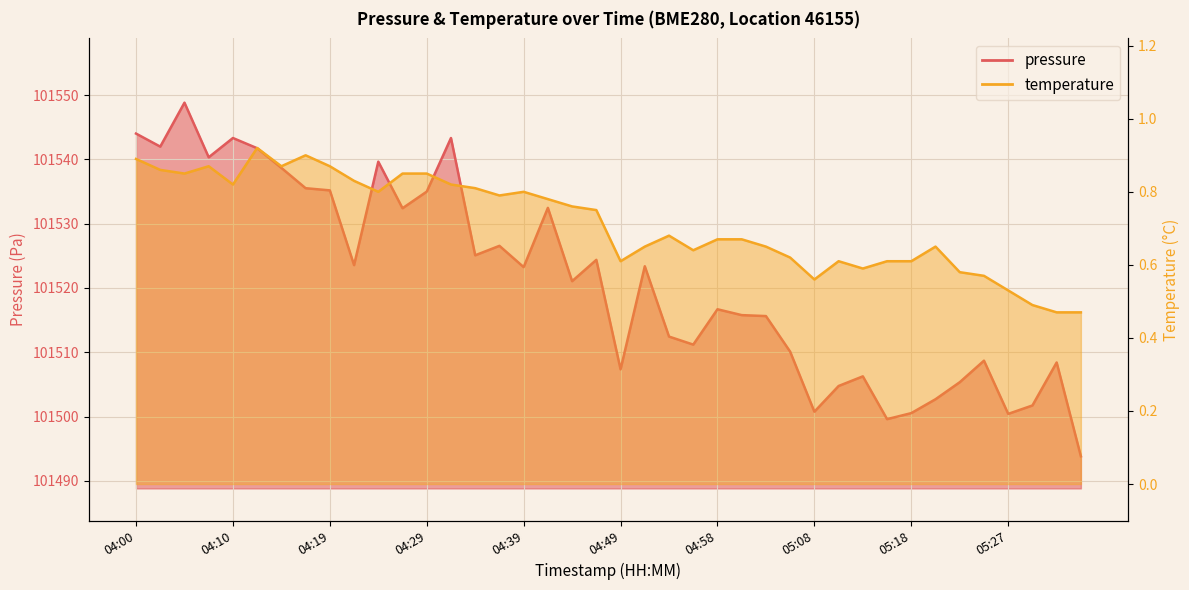

What is the label of the 25th point from the right?

04:36